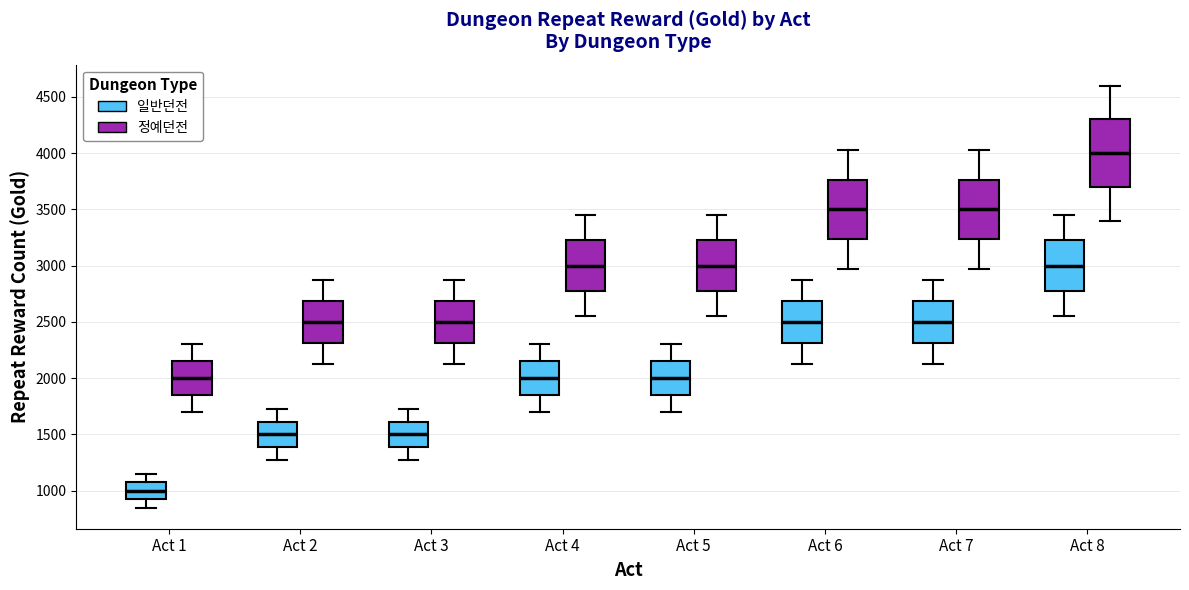

Which box is the tallest, from its lower edge to its upper edge?

Act 8 (정예던전)